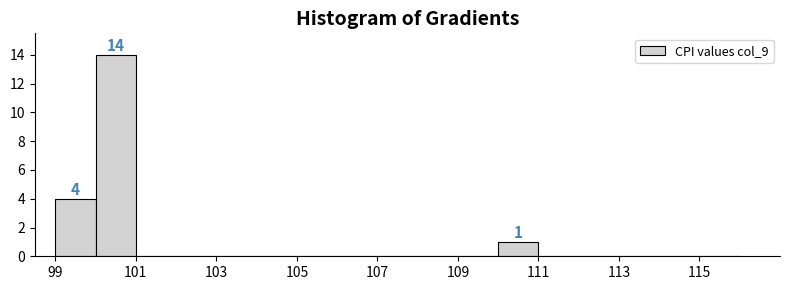

Which range on the x-axis has the tallest bar?

100 to 101